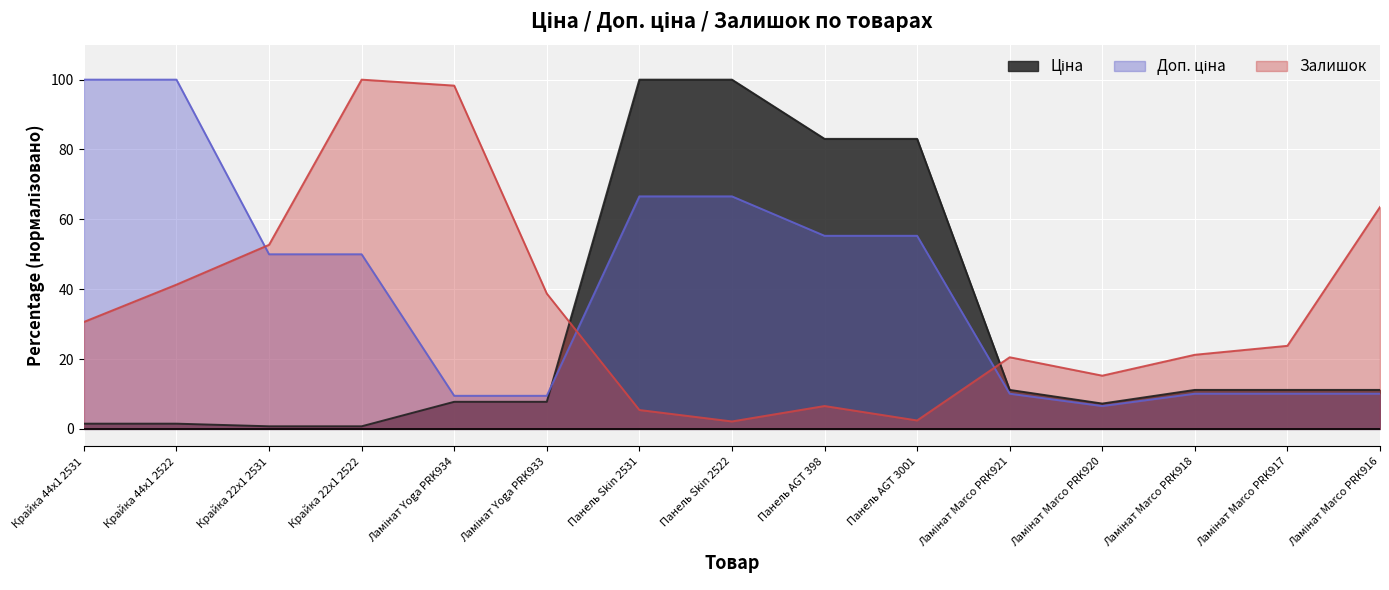

Rank the categories by Доп. ціна value from highest to lowest.

Крайка 44x1 2531, Крайка 44x1 2522, Панель Skin 2531, Панель Skin 2522, Панель AGT 398, Панель AGT 3001, Крайка 22x1 2531, Крайка 22x1 2522, Ламінат Marco PRK921, Ламінат Marco PRK918, Ламінат Marco PRK917, Ламінат Marco PRK916, Ламінат Yoga PRK934, Ламінат Yoga PRK933, Ламінат Marco PRK920